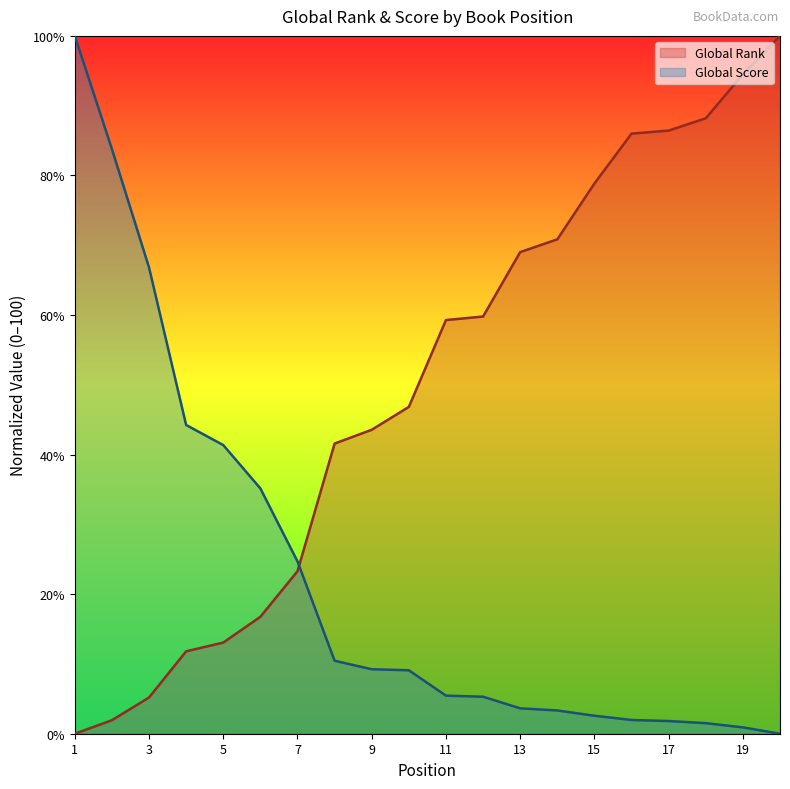

List the labels in order of Global Rank value, largest first.

20, 19, 18, 17, 16, 15, 14, 13, 12, 11, 10, 9, 8, 7, 6, 5, 4, 3, 2, 1